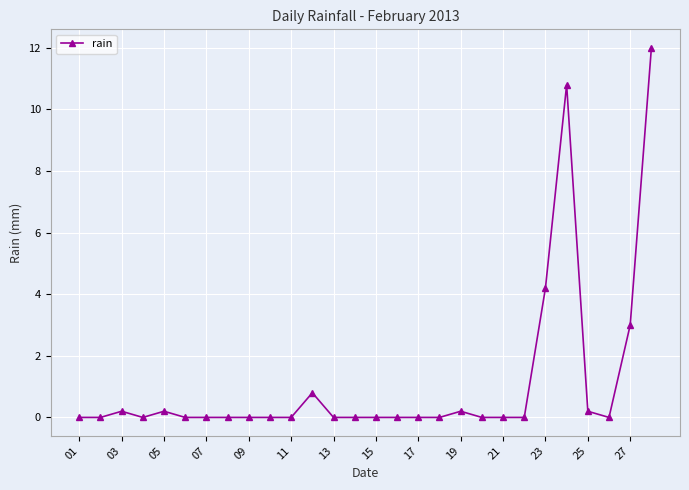

What is the sum of all values?

31.6